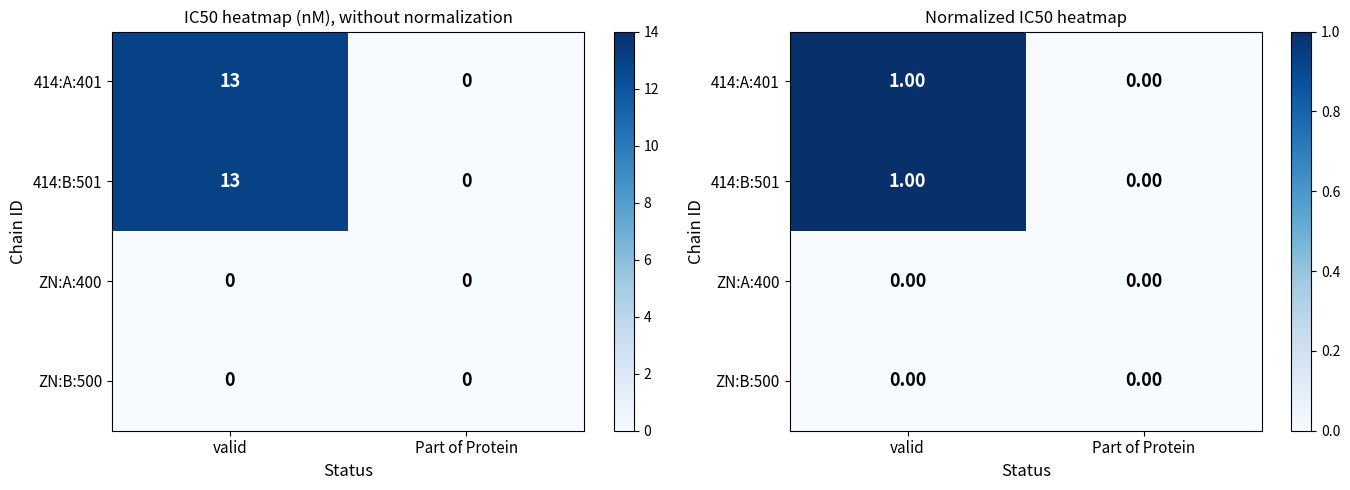

Rank the series at valid from lowest to highest value.

ZN:A:400, ZN:B:500, 414:A:401, 414:B:501